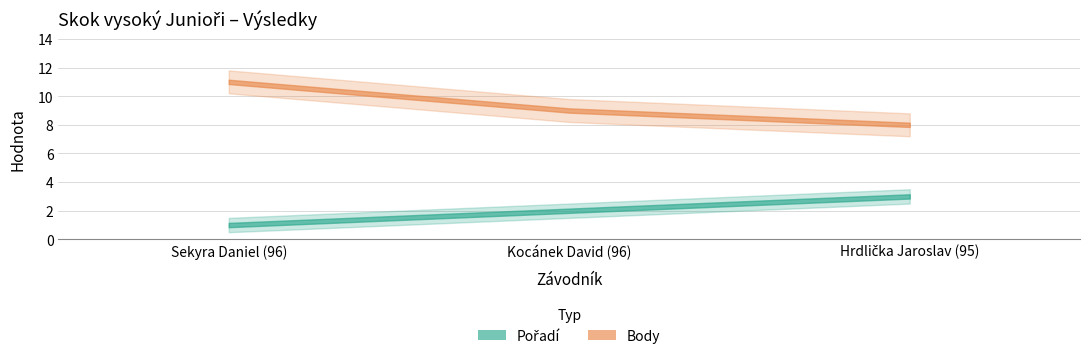

At which category does the chart reach its peak across all series?

Sekyra Daniel (96)